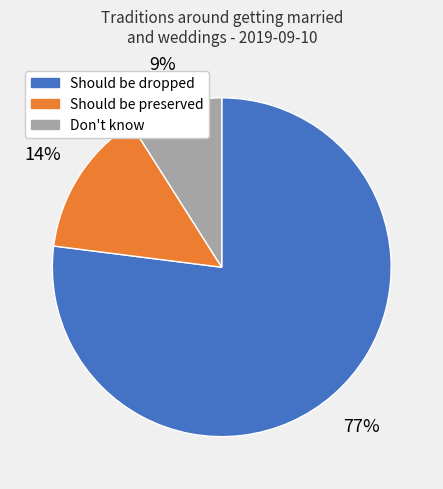

Is the sum of Should be preserved and Don't know greater than half?

No